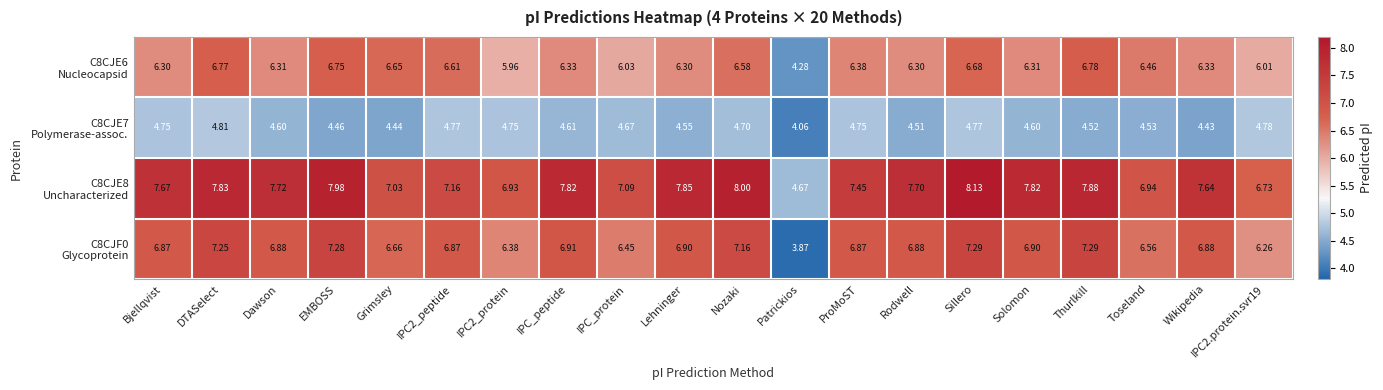

Which label corresponds to the largest value in the chart?

Sillero